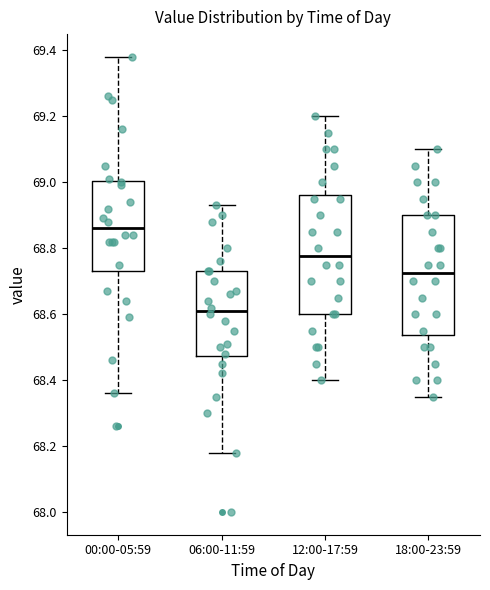

Reading left to right, read every box against the y-axis: the position of its median line, the range the box covers, and the ends of its whiskers. The values are not printed on the chart, so give them approximately, as read against the axis.

00:00-05:59: median 68.86, box 68.74 to 69.00, whiskers 68.36 to 69.38
06:00-11:59: median 68.62, box 68.48 to 68.74, whiskers 68.18 to 68.94
12:00-17:59: median 68.78, box 68.60 to 68.96, whiskers 68.40 to 69.20
18:00-23:59: median 68.72, box 68.54 to 68.90, whiskers 68.36 to 69.10